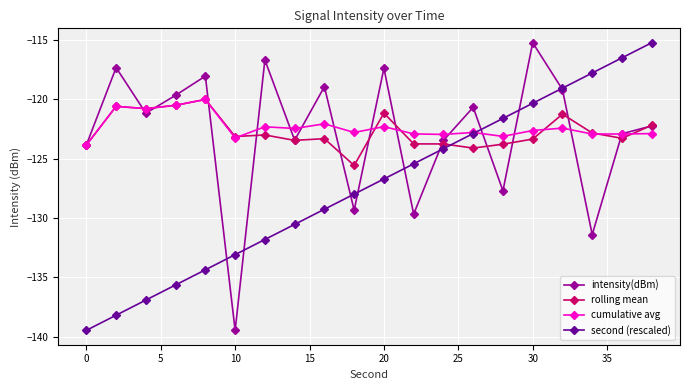

Count the number of categories in the chart.

20